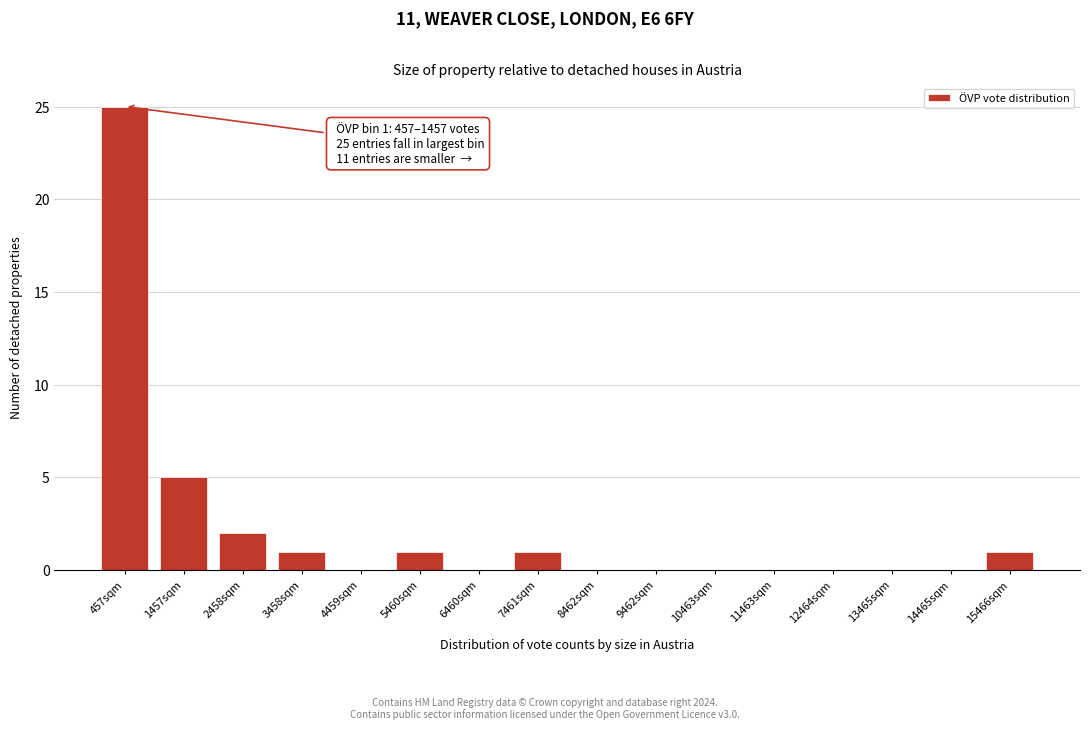

Reading left to right, what are all the values shown in this chart?

457sqm=25	1457sqm=5	2458sqm=2	3458sqm=1	4459sqm=0	5460sqm=1	6460sqm=0	7461sqm=1	8462sqm=0	9462sqm=0	10463sqm=0	11463sqm=0	12464sqm=0	13465sqm=0	14465sqm=0	15466sqm=1